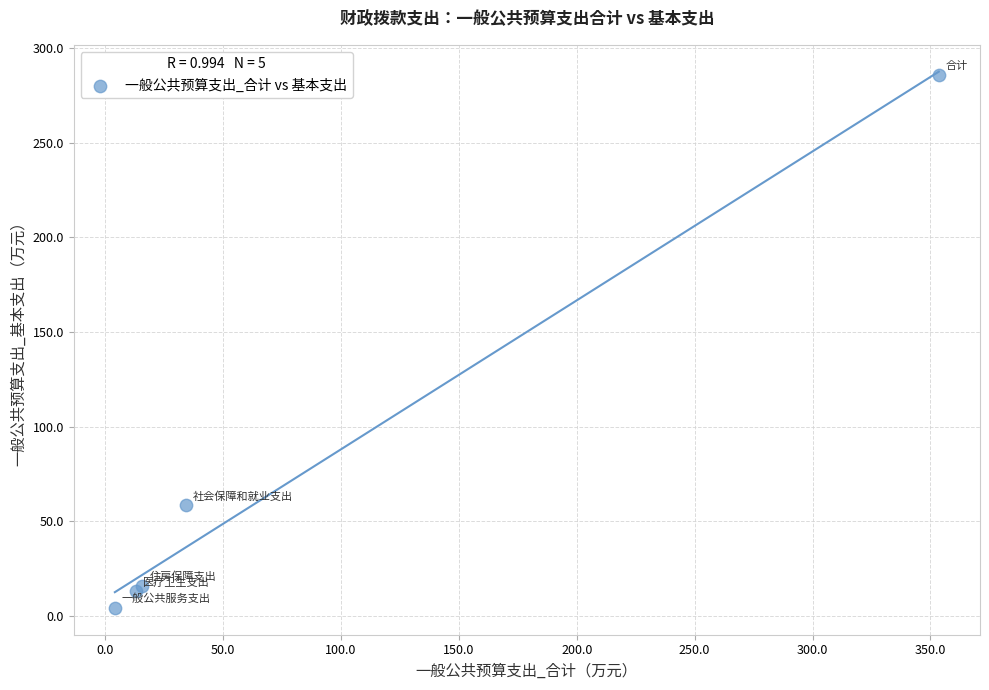

What Y value in the scatter plot is closest to 145?

58.3